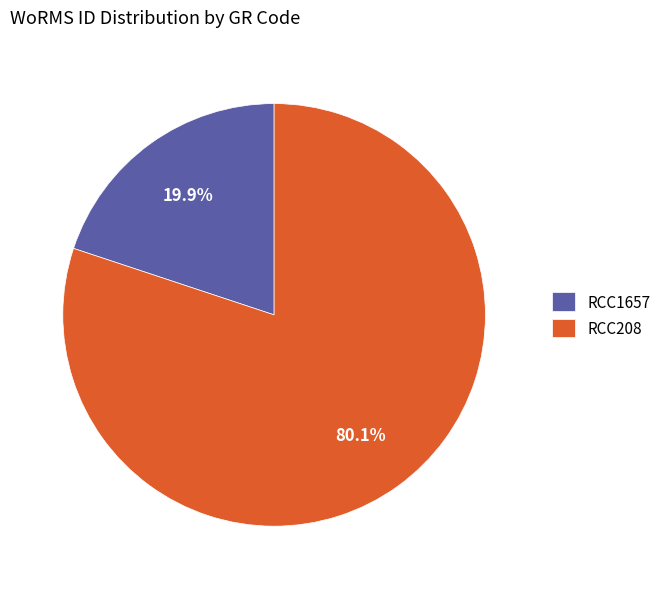

What is the smallest slice in the pie chart?

RCC1657